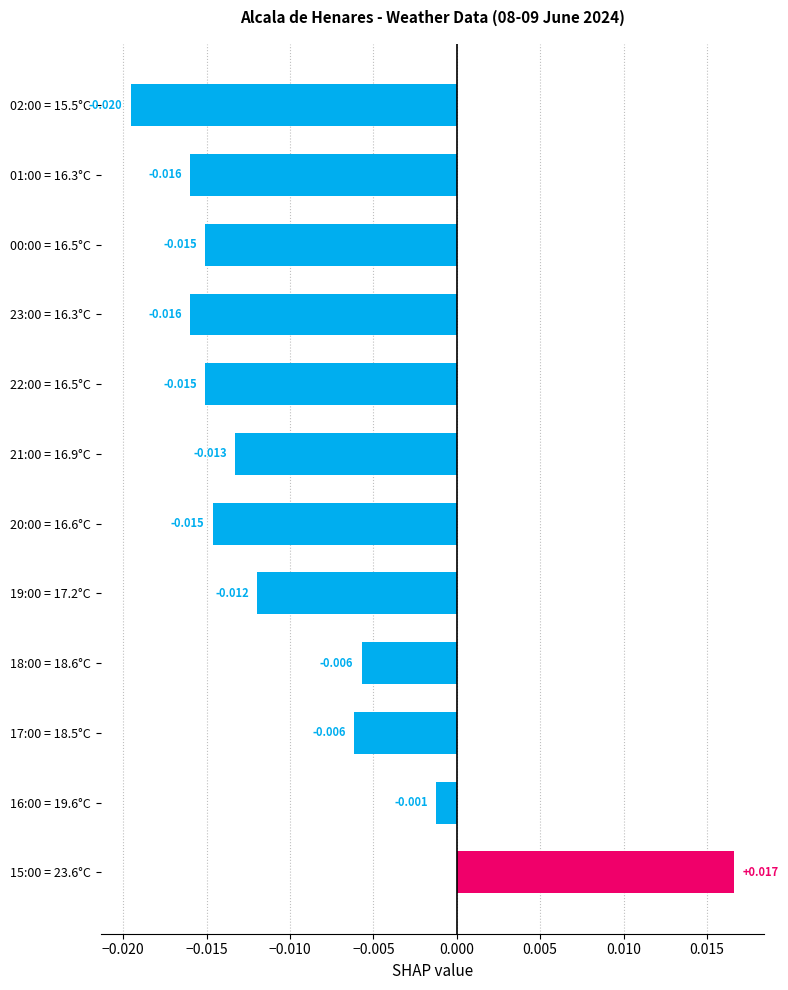

How many values are below 0?

11